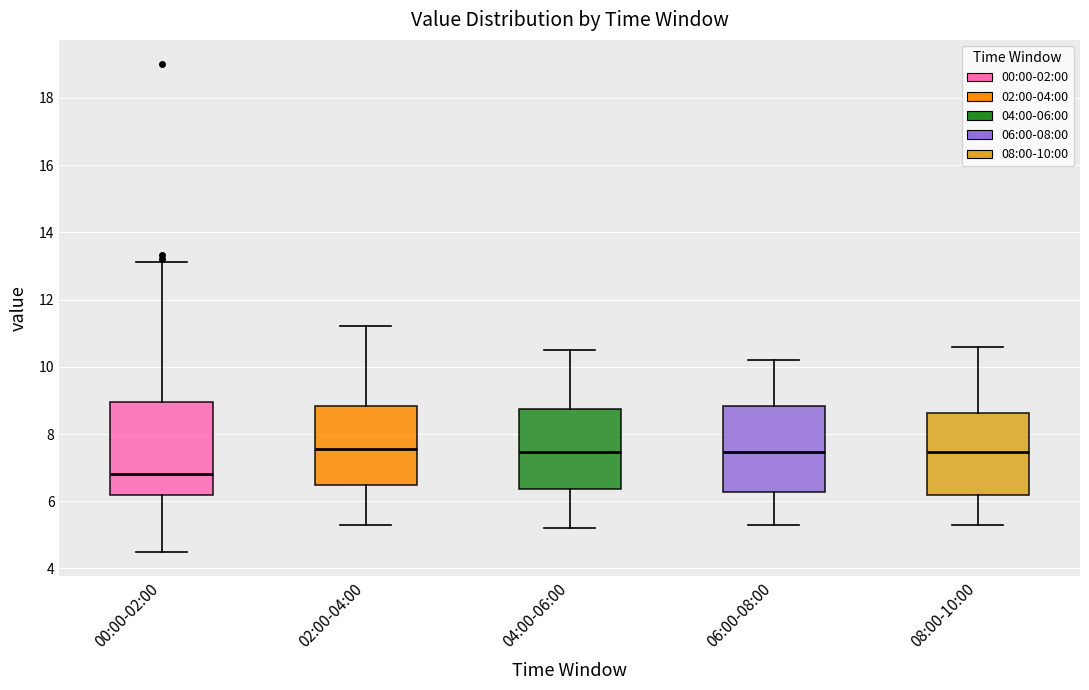

Reading left to right, read every box against the y-axis: the position of its median line, the range the box covers, and the ends of its whiskers. The values are not printed on the chart, so give them approximately, as read against the axis.

00:00-02:00: median 6.8, box 6.2 to 9.0, whiskers 4.6 to 13.2
02:00-04:00: median 7.6, box 6.4 to 8.8, whiskers 5.4 to 11.2
04:00-06:00: median 7.4, box 6.4 to 8.8, whiskers 5.2 to 10.6
06:00-08:00: median 7.4, box 6.2 to 8.8, whiskers 5.4 to 10.2
08:00-10:00: median 7.4, box 6.2 to 8.6, whiskers 5.4 to 10.6